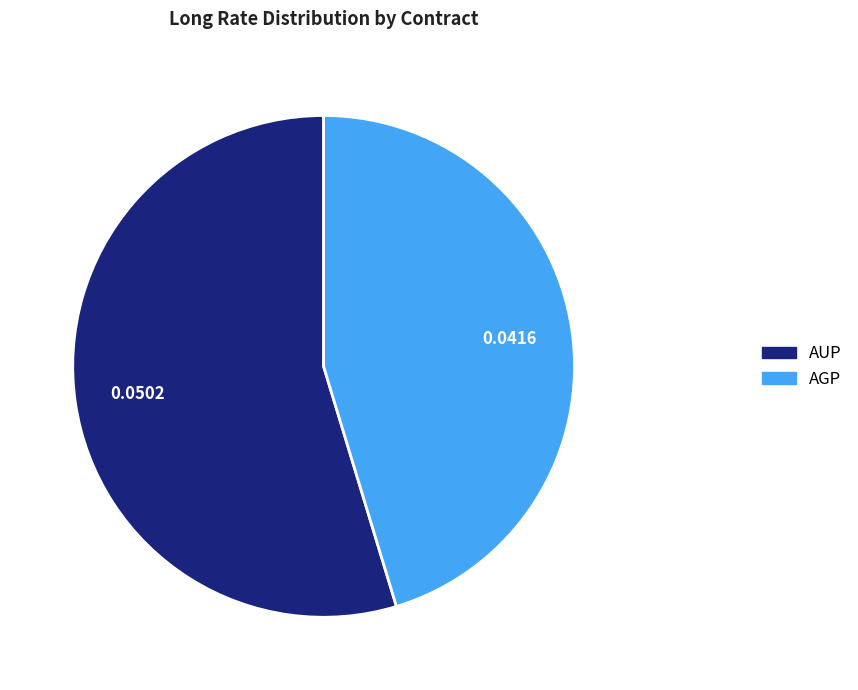

The AGP slice represents 56% of the pie. True or false?

False